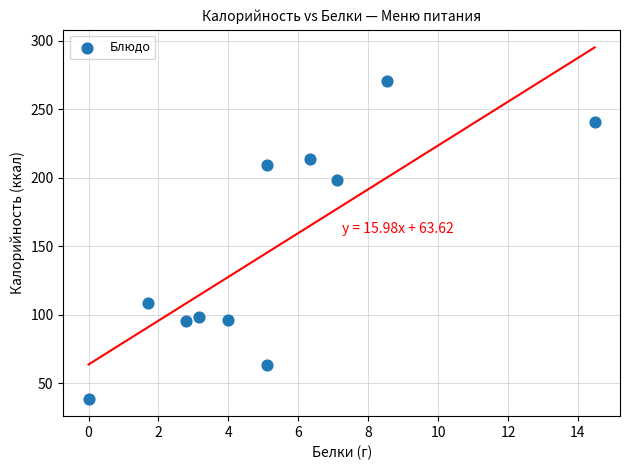

What is the range of X values (max minus min)?

14.5